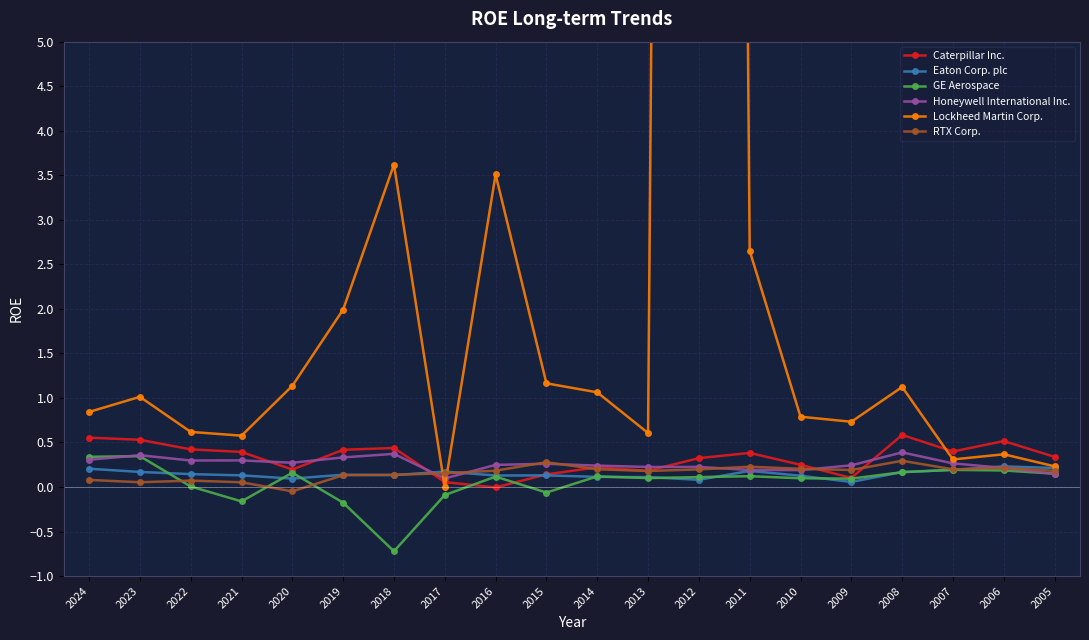

How many distinct data groups are displayed?

6